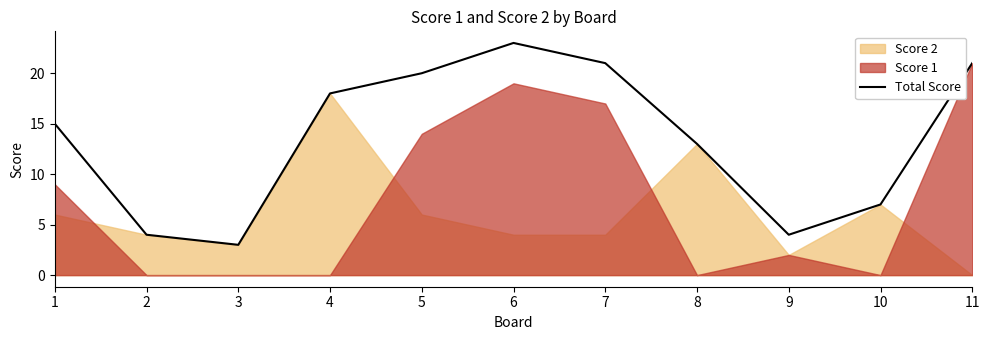

What is the maximum value for Total Score?

23